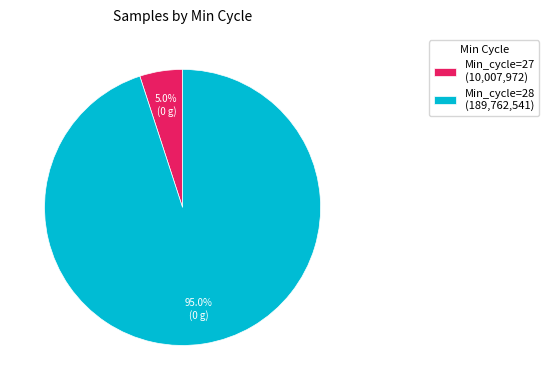

How many segments does this pie chart have?

2